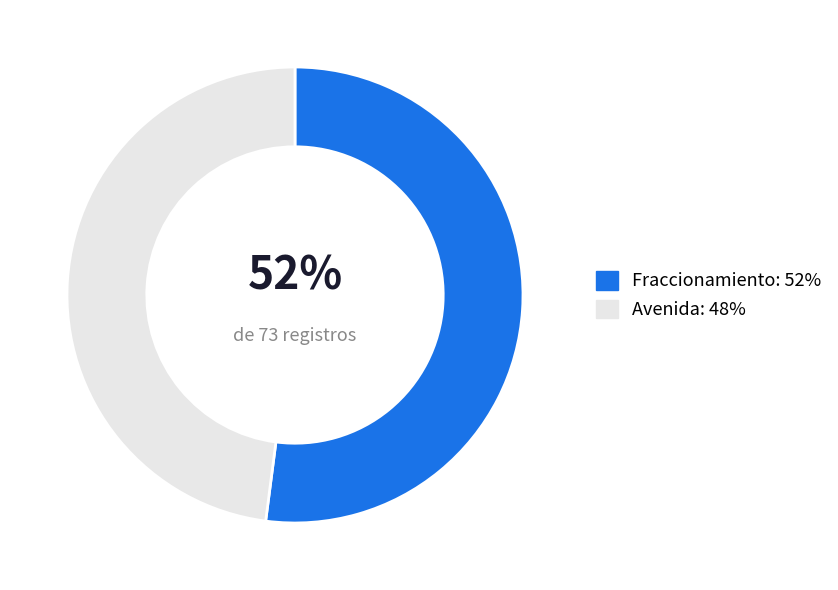

To the nearest percent, what is the difference between the Avenida and Fraccionamiento slice percentages?

4%